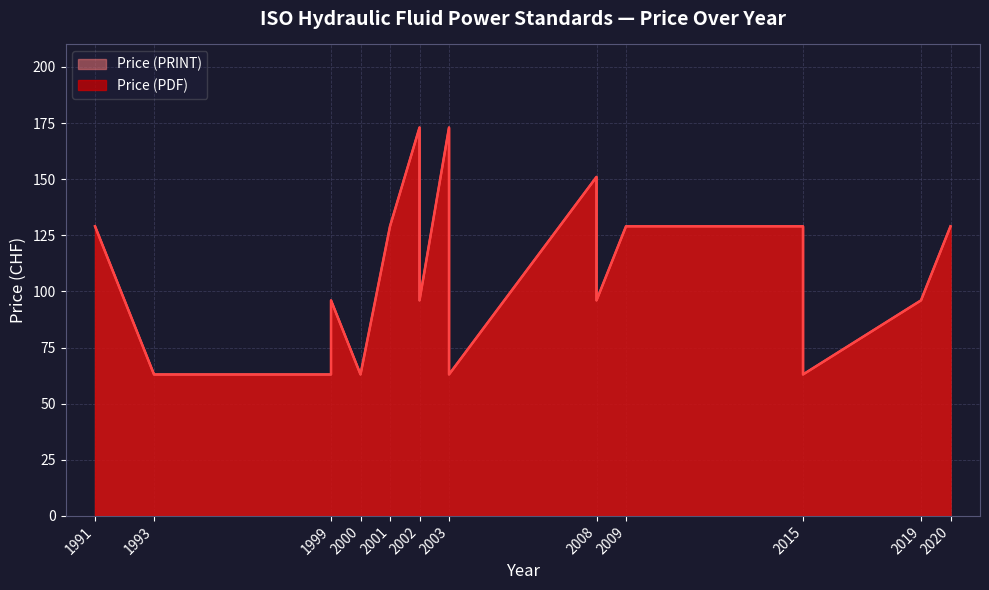

At 2009, list the series in order from largest to smallest.

Price (PDF), Price (PRINT)